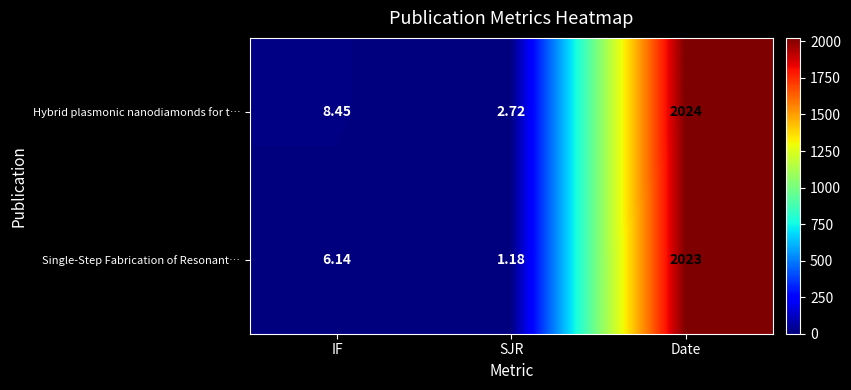

List the labels in order of Hybrid plasmonic nanodiamonds for t… value, largest first.

Date, IF, SJR